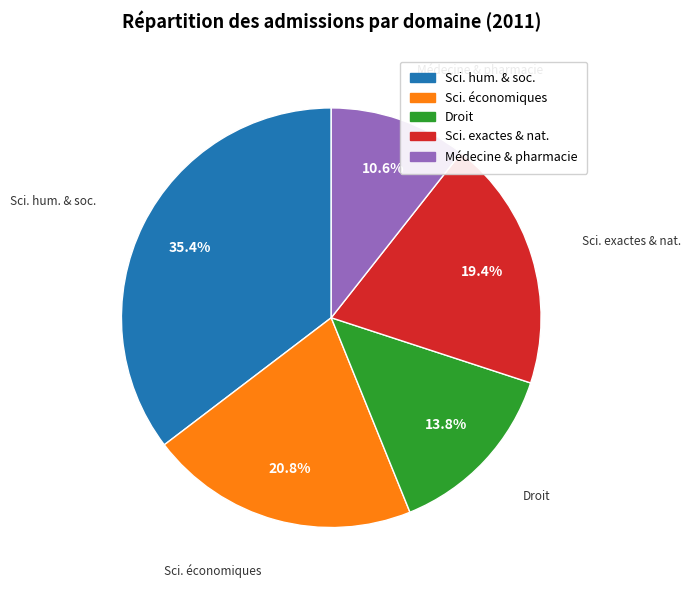

Does any single category account for the majority?

No